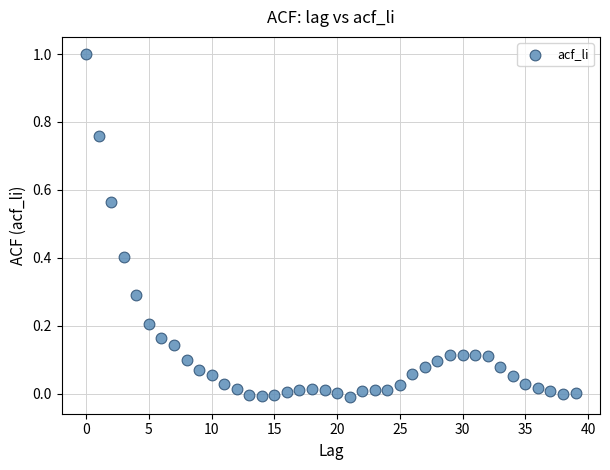

What is the range of Y values (max minus min)?

1.0